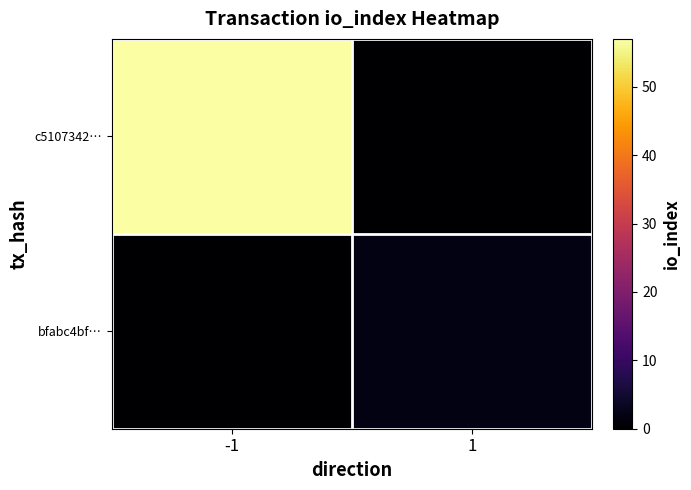

Rank the series by their average value, from highest to lowest.

c5107342…, bfabc4bf…